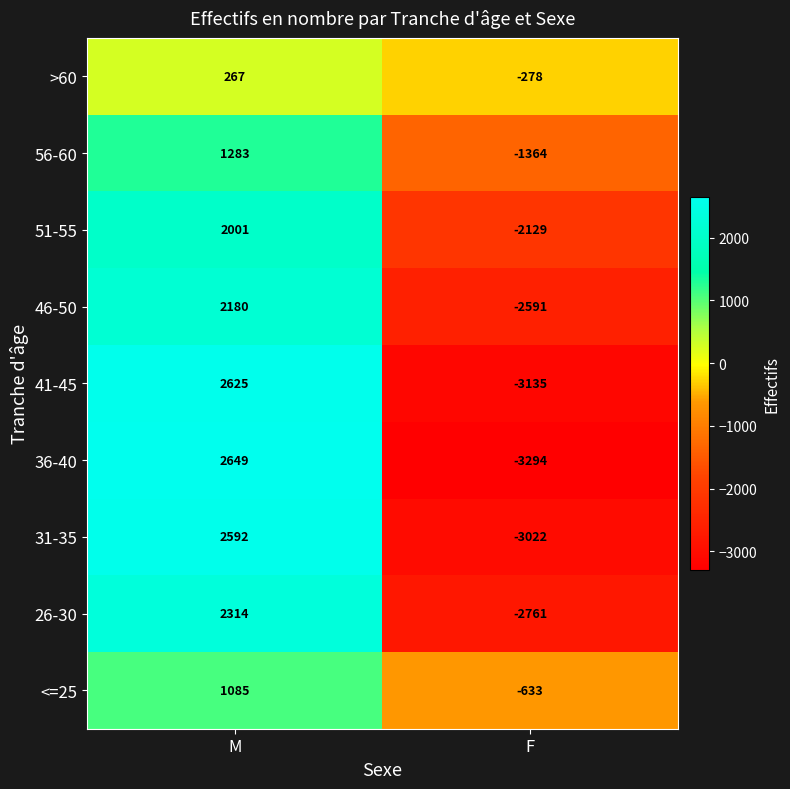

Rank the series by their maximum value, from lowest to highest.

>60, <=25, 56-60, 51-55, 46-50, 26-30, 31-35, 41-45, 36-40